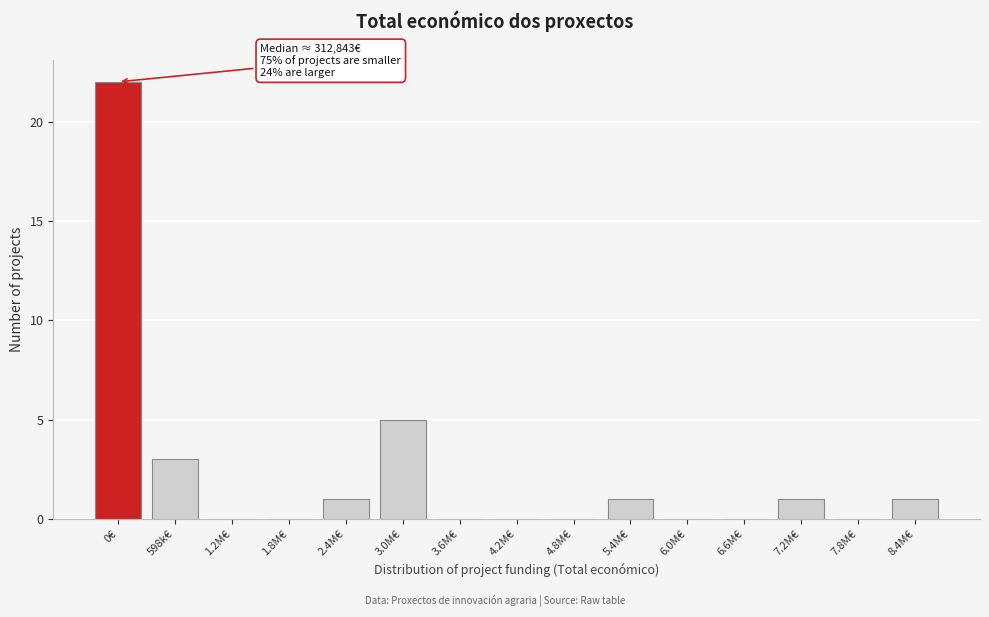

Reading right to left, list all the values displayed in this chart.

8.4M€=1	7.8M€=0	7.2M€=1	6.6M€=0	6.0M€=0	5.4M€=1	4.8M€=0	4.2M€=0	3.6M€=0	3.0M€=5	2.4M€=1	1.8M€=0	1.2M€=0	598k€=3	0€=22